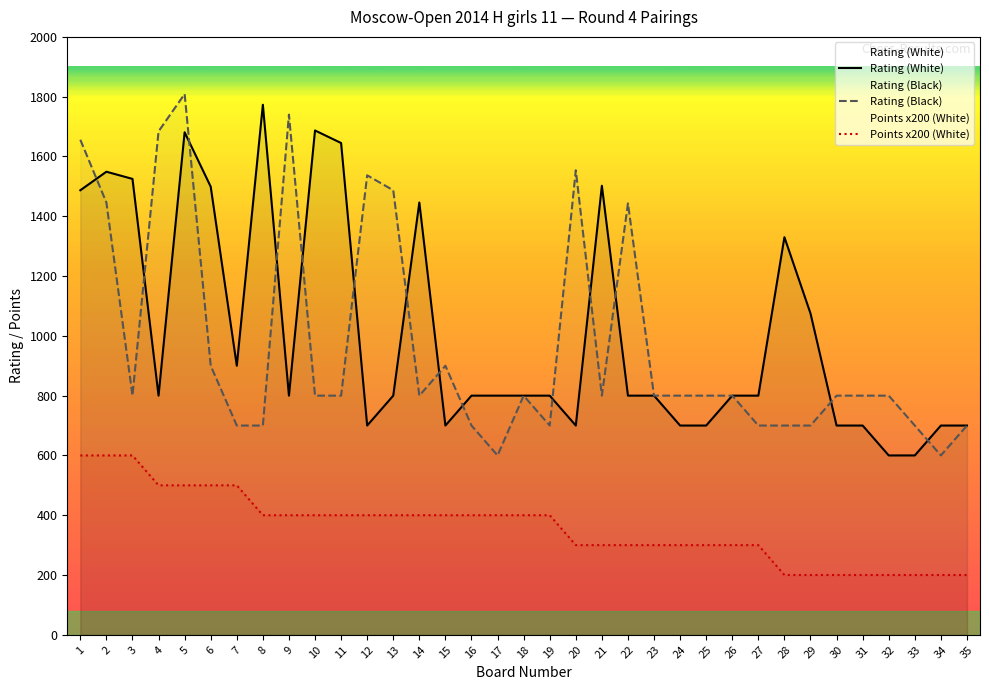

Does the chart display data point markers on the line(s)?

No